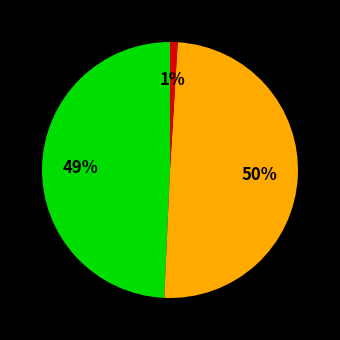

To the nearest percent, what is the average slice percentage?

33%